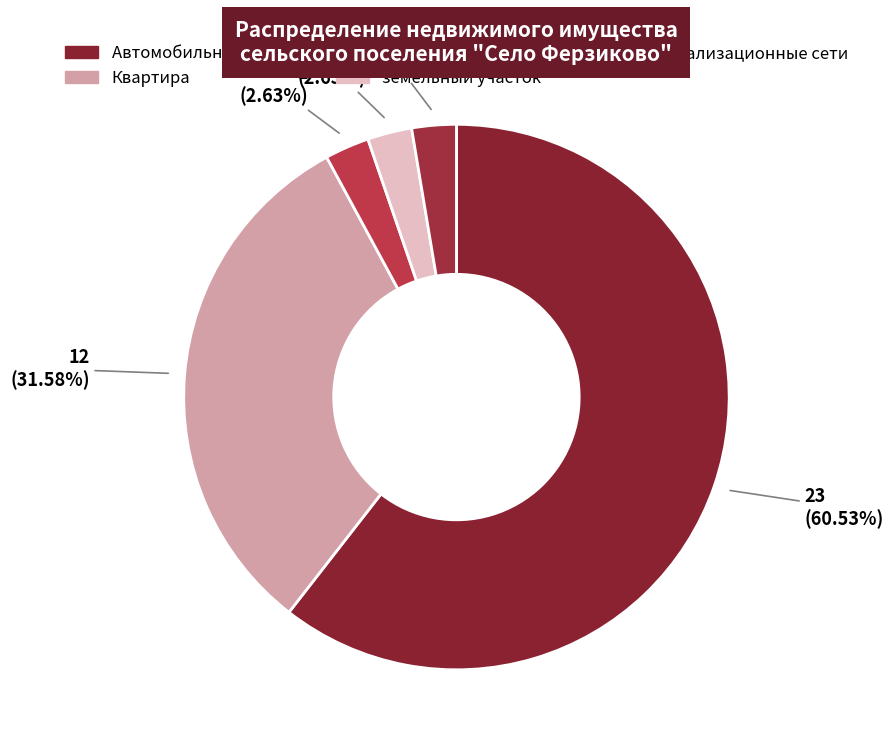

Which slice is the largest?

Автомобильная дорога